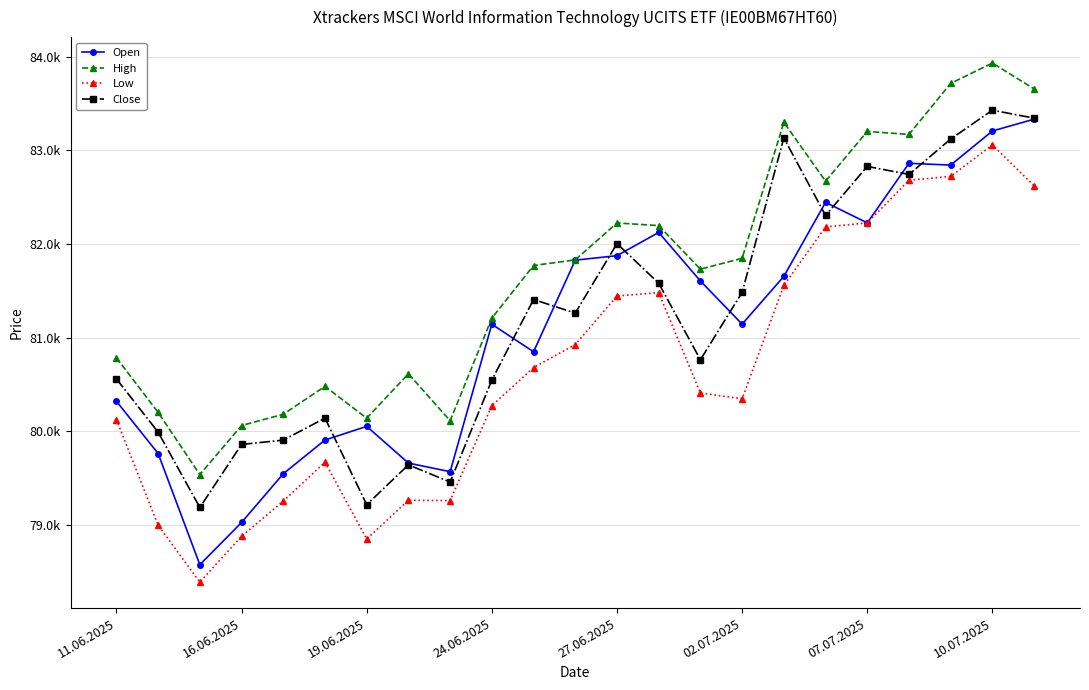

What is the difference between the maximum and minimum values in the Low series?

4667